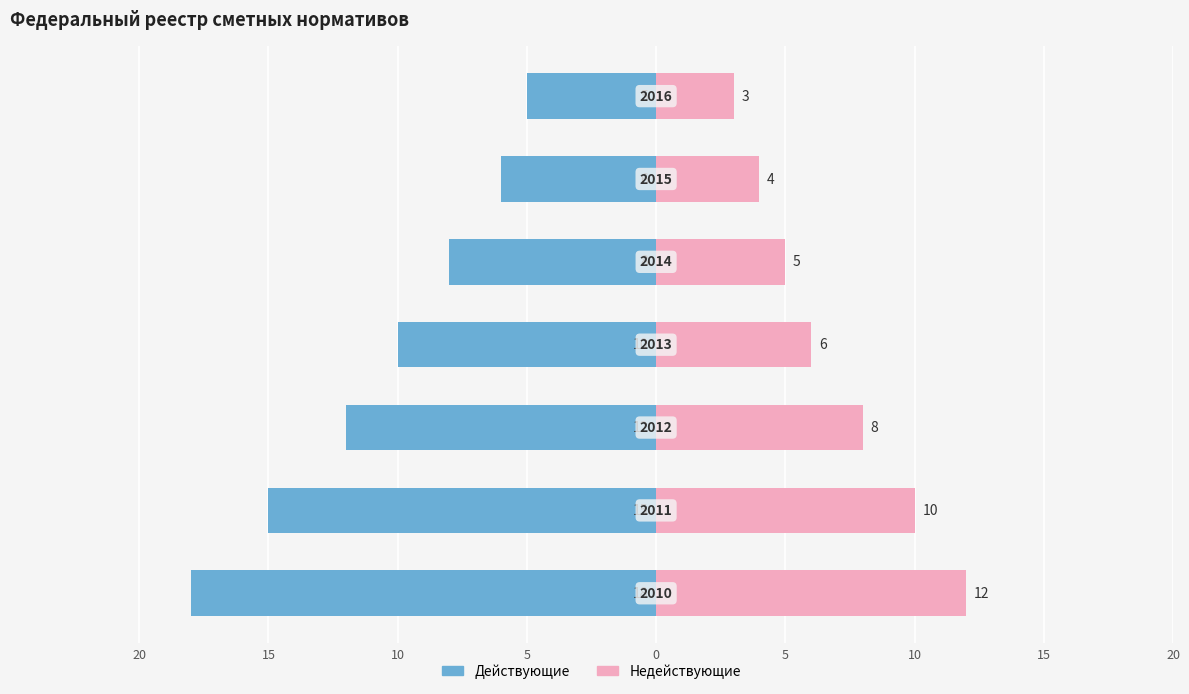

How many groups of bars are there?

7